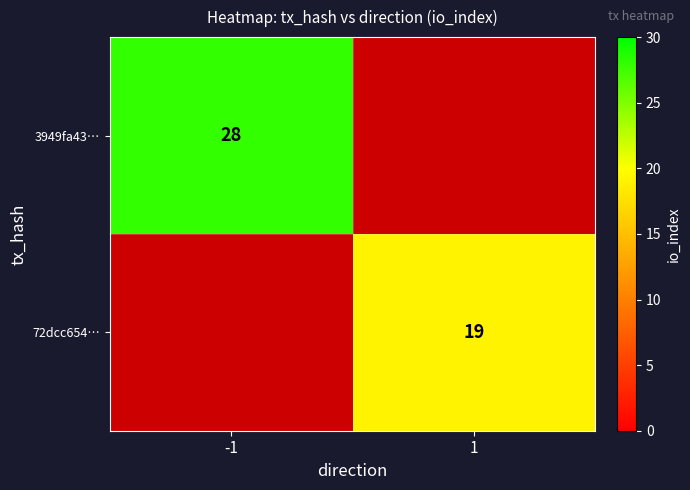

Is the value of 72dcc654… at 1 greater than the value of 3949fa43… at -1?

No